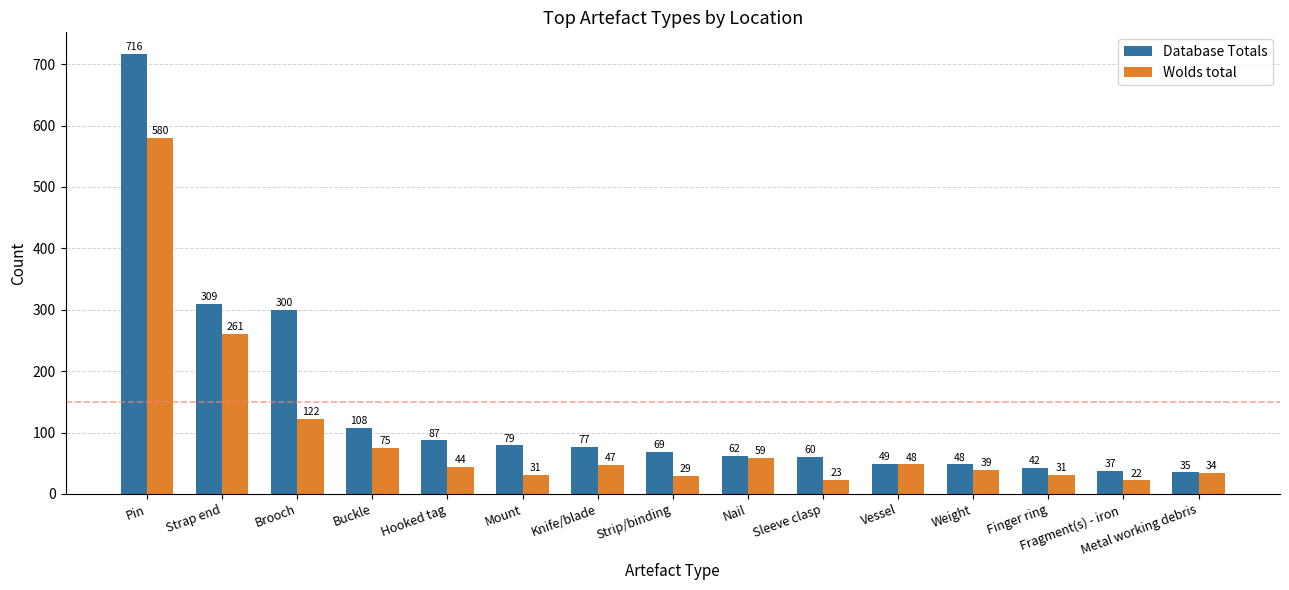

Rank the series by their average value, from highest to lowest.

Database Totals, Wolds total